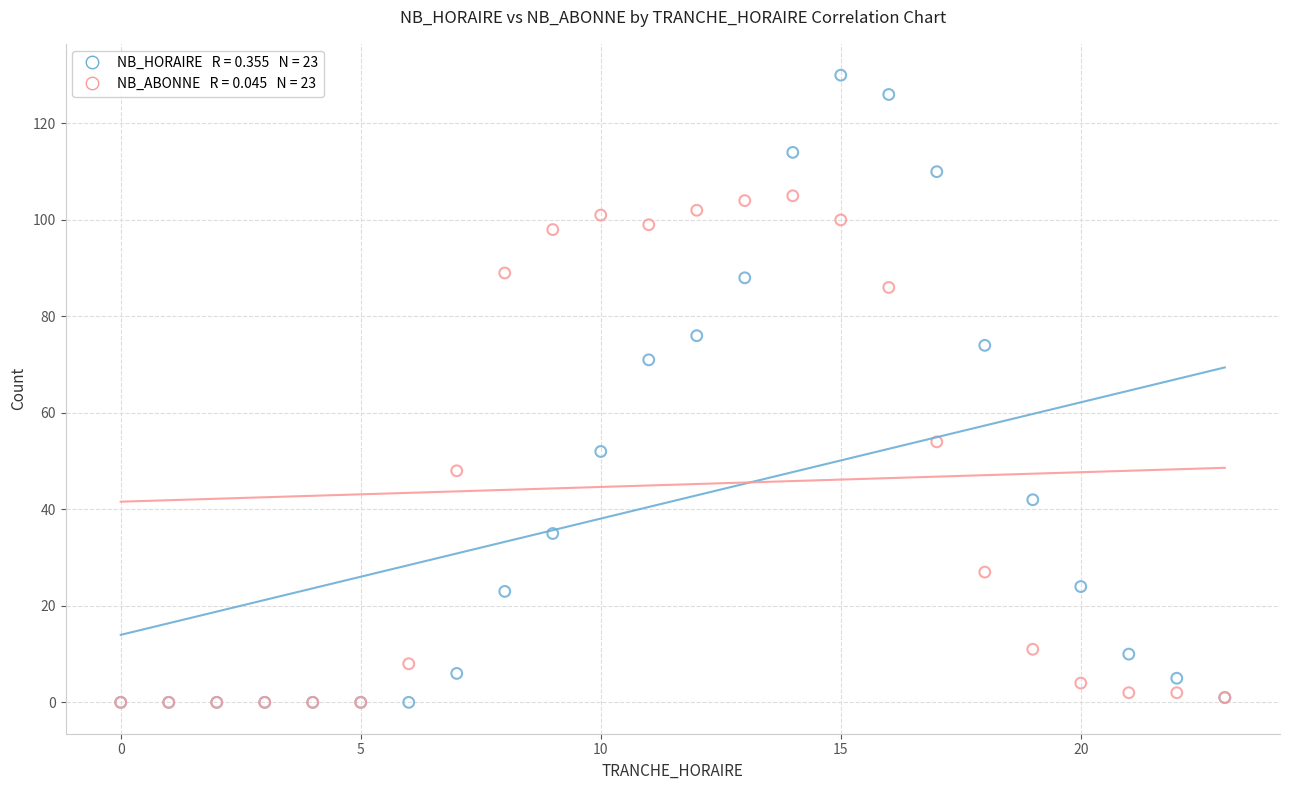

Across all series, what Y value is closest to 65?

71